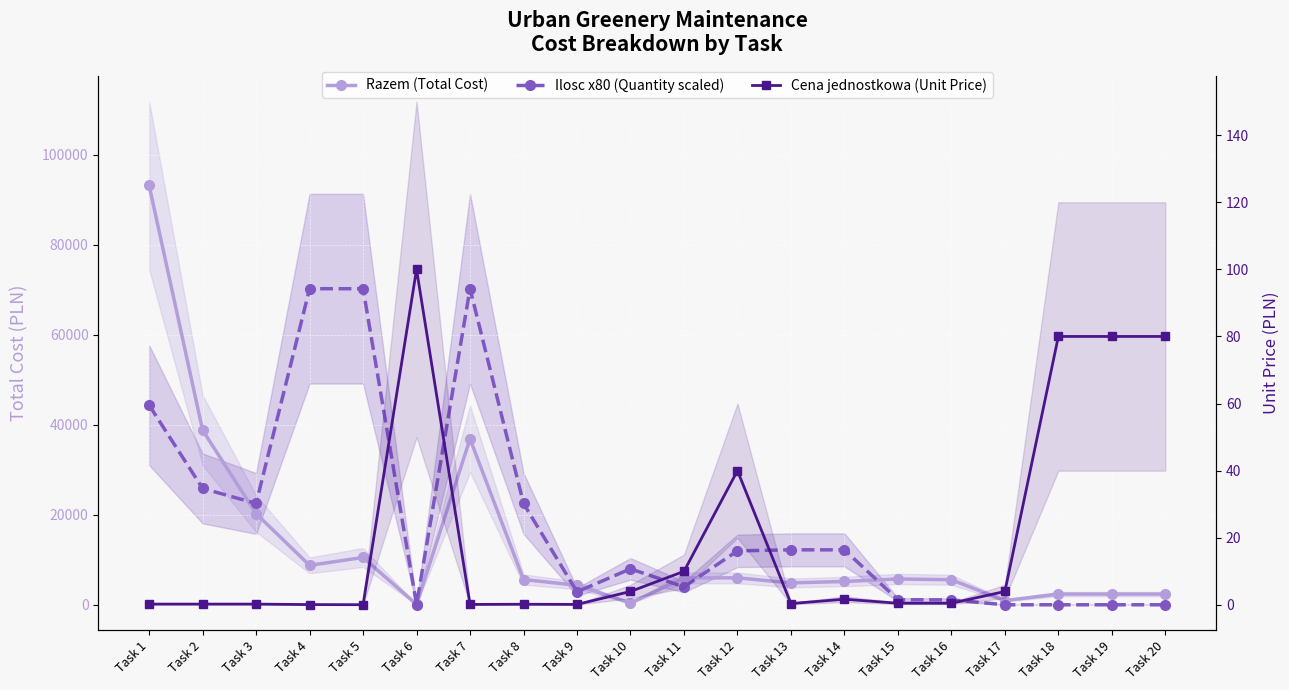

What is the total value across all series at Task 12?

18040.0